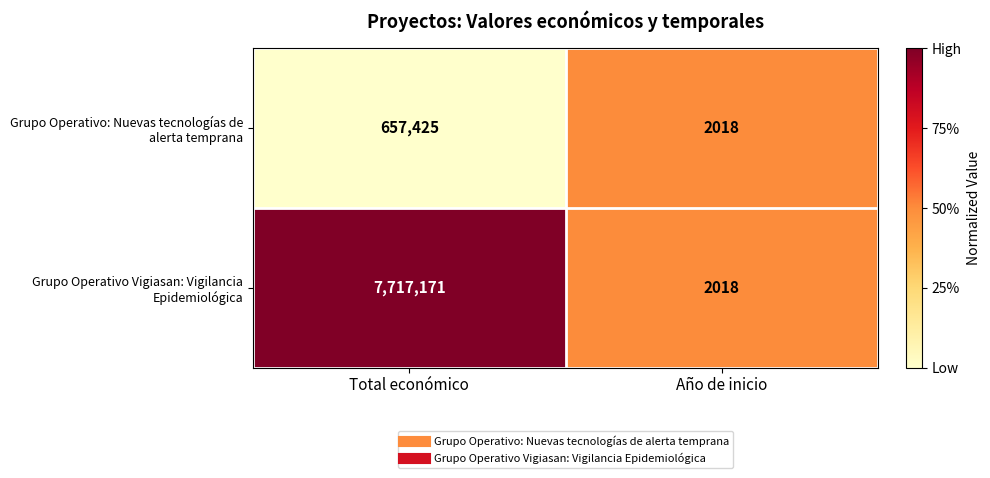

What is the spread (max minus min) of values at Total económico?

7059746